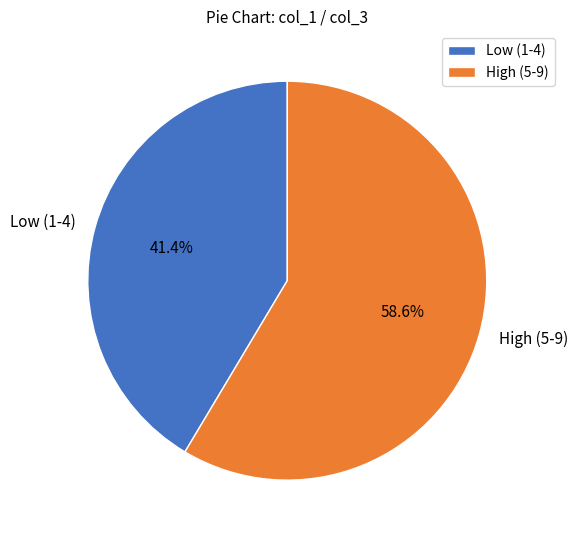

Which category has the biggest portion of the pie?

High (5-9)